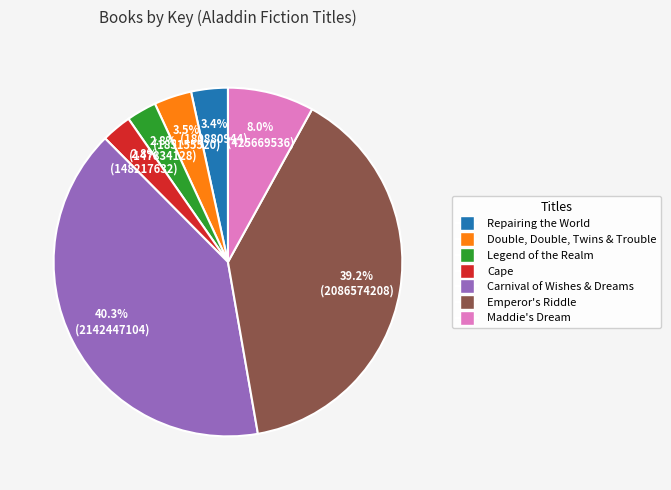

Does any single category account for the majority?

No